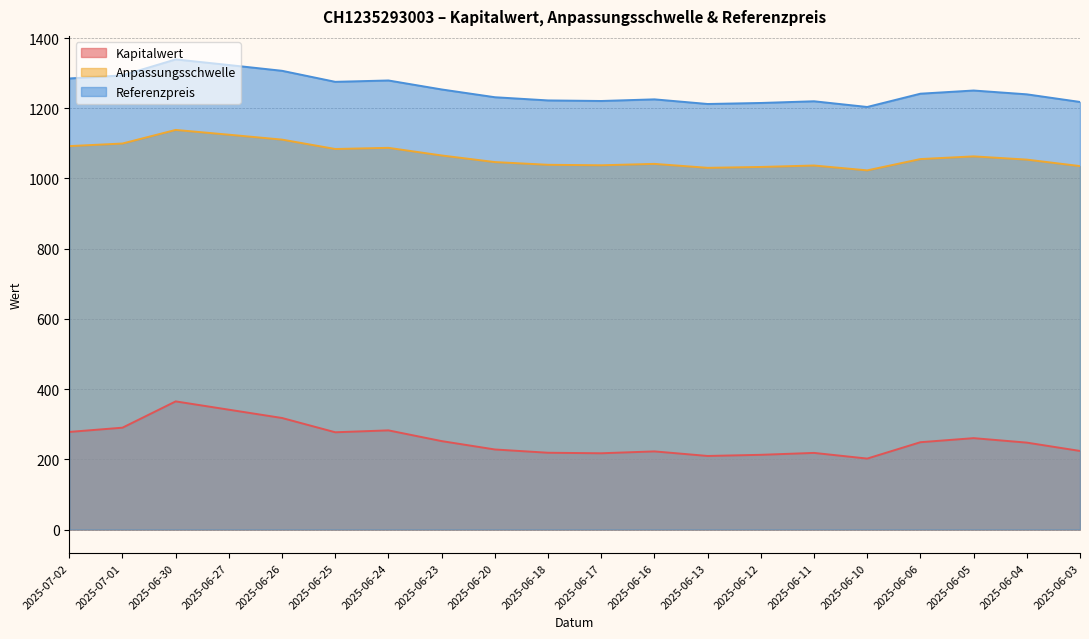

What is the label of the 11th point from the right?

2025-06-18